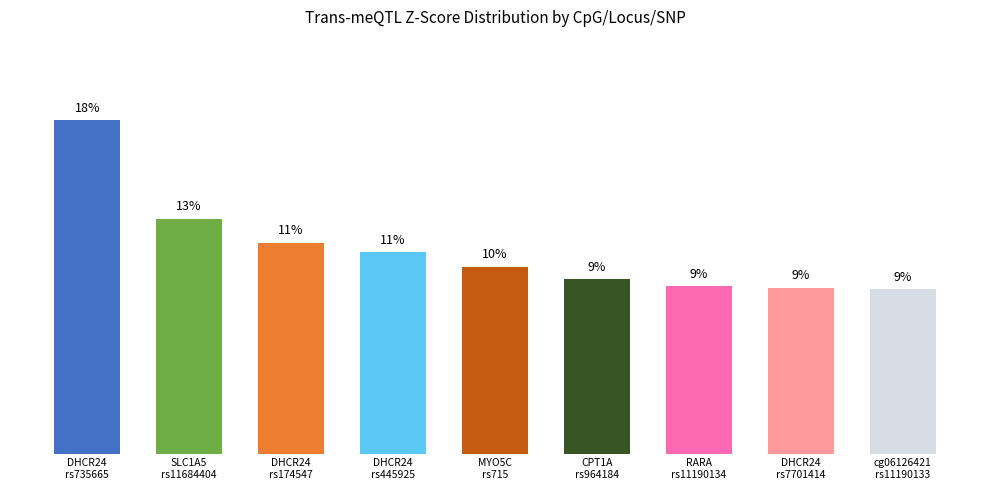

The chart shows a value of 15.3 at cg06126421
rs11190133. True or false?

False